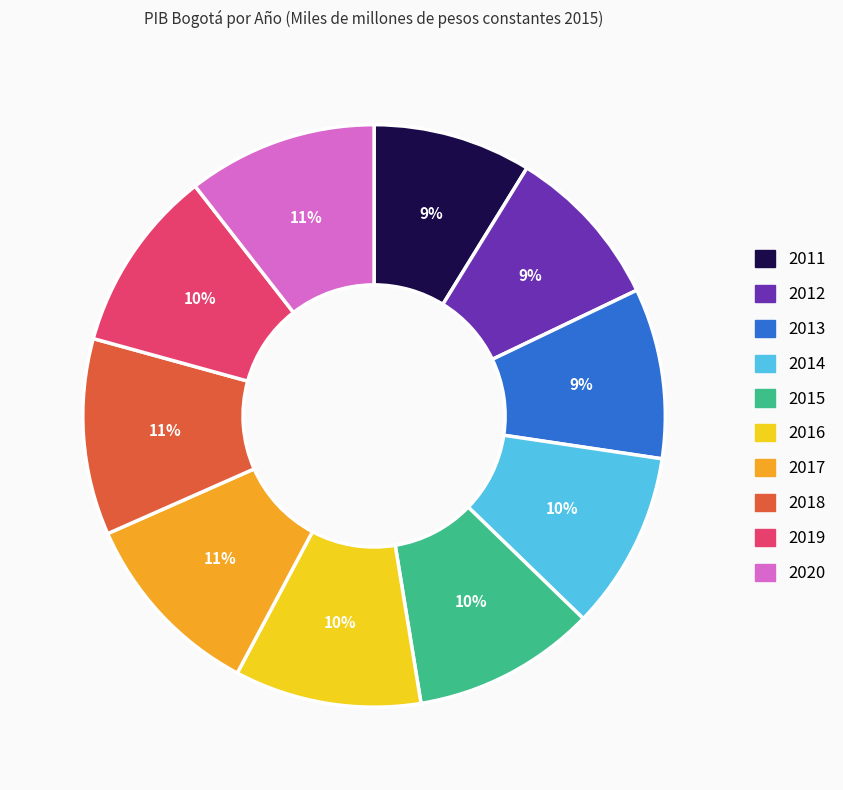

Is 2016 the majority of the pie?

No